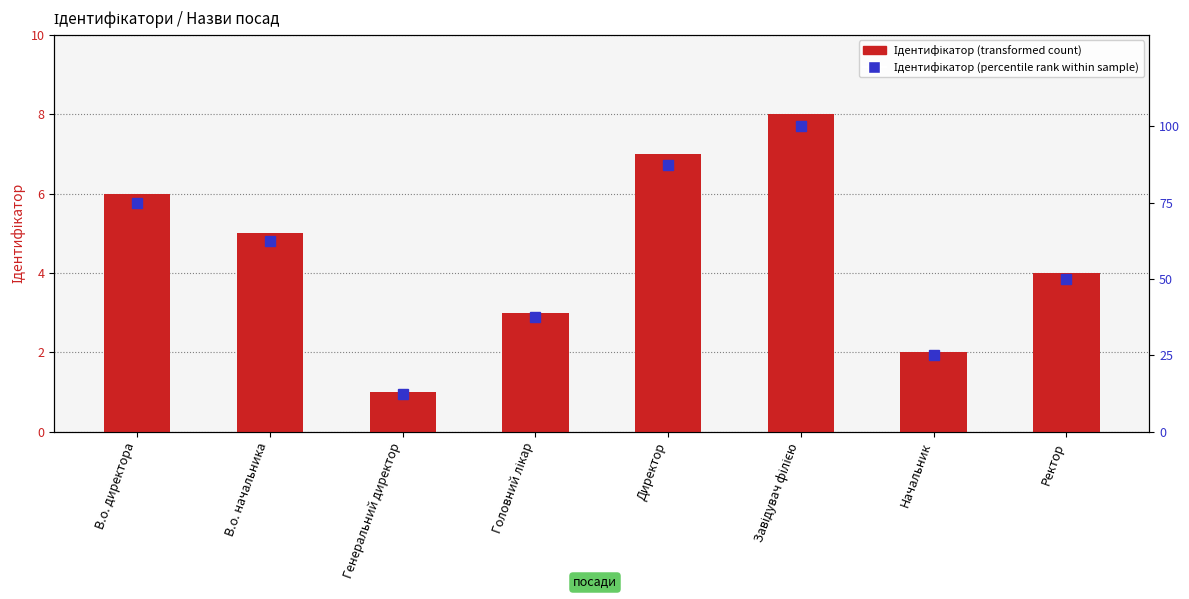

Are the bars horizontal?

No